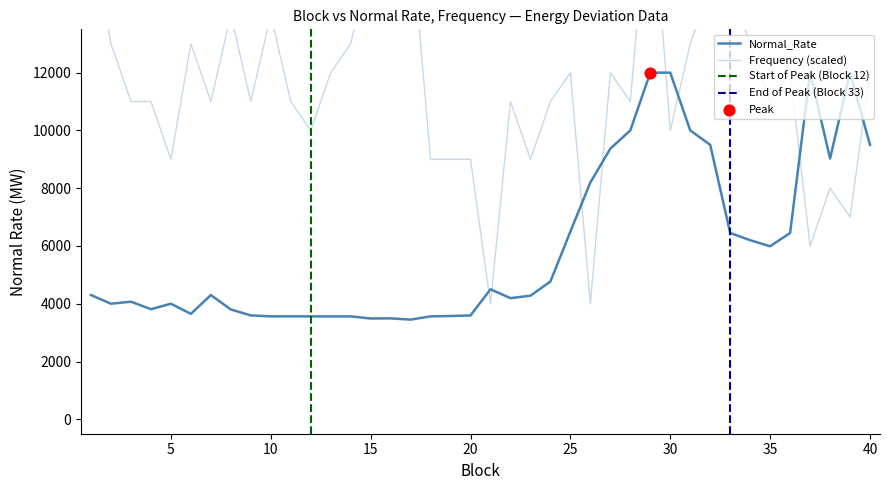

Is the value of Frequency at 14 greater than the value of Normal_Rate at 34?

Yes